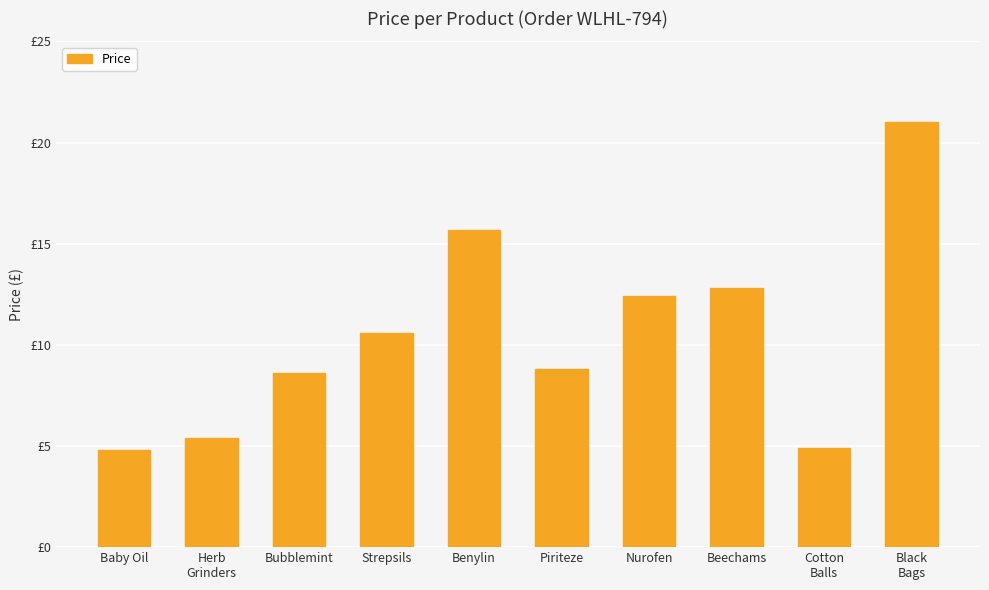

Rank the categories by value from lowest to highest.

Baby Oil, Cotton
Balls, Herb
Grinders, Bubblemint, Piriteze, Strepsils, Nurofen, Beechams, Benylin, Black
Bags